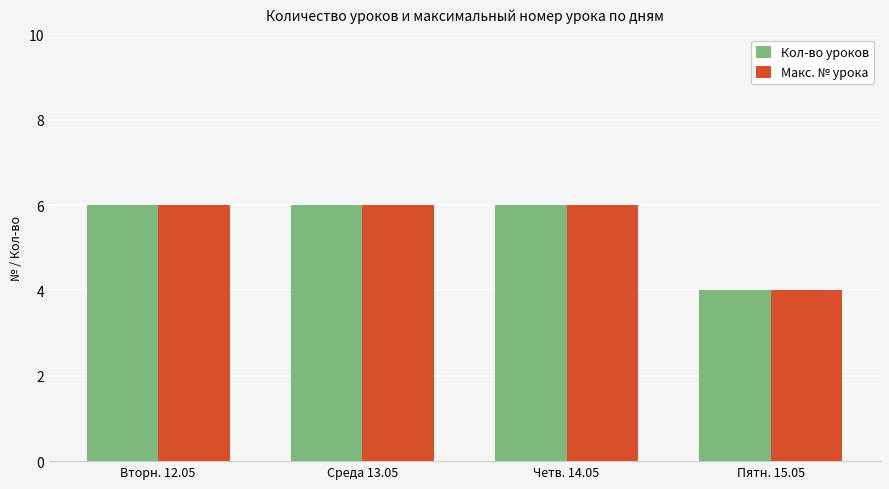

What is the total value across all series at Четв. 14.05?

12